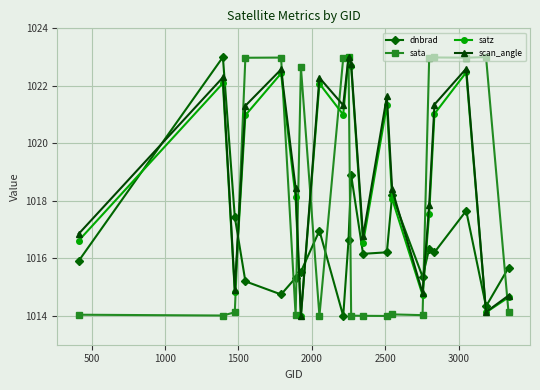

What is the highest value of the dnbrad series?

1023.0